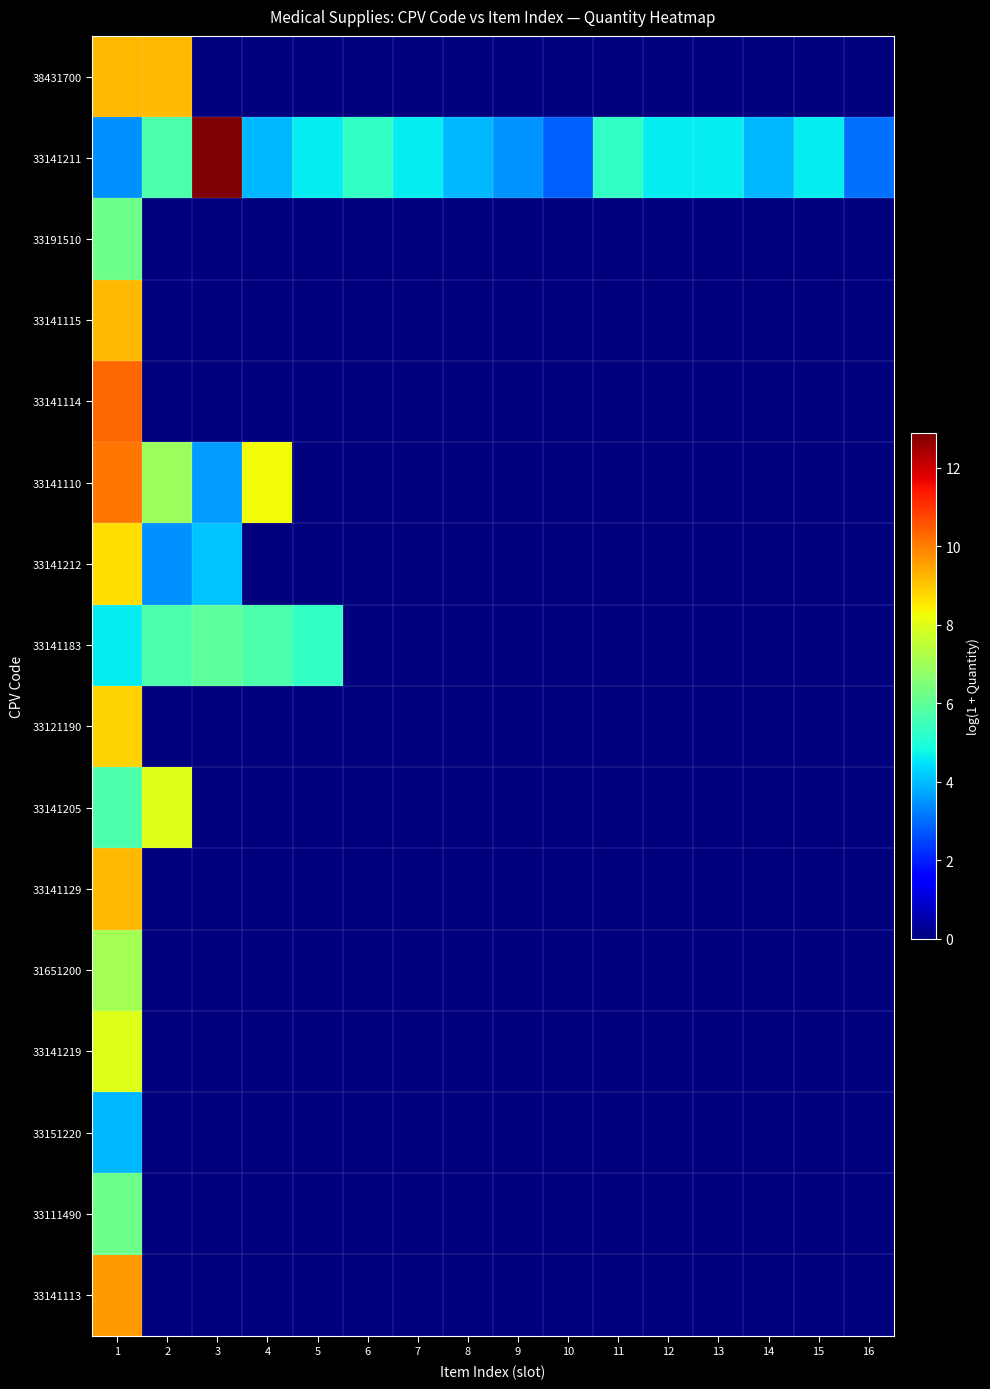

At how many categories does at least one series exceed 8?

4